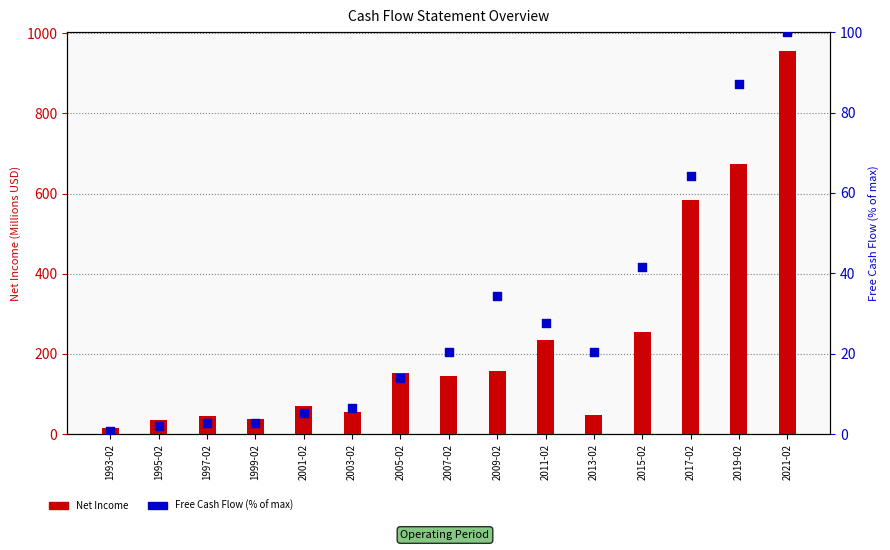

What is the total value across all series at 1999-02?

40.9